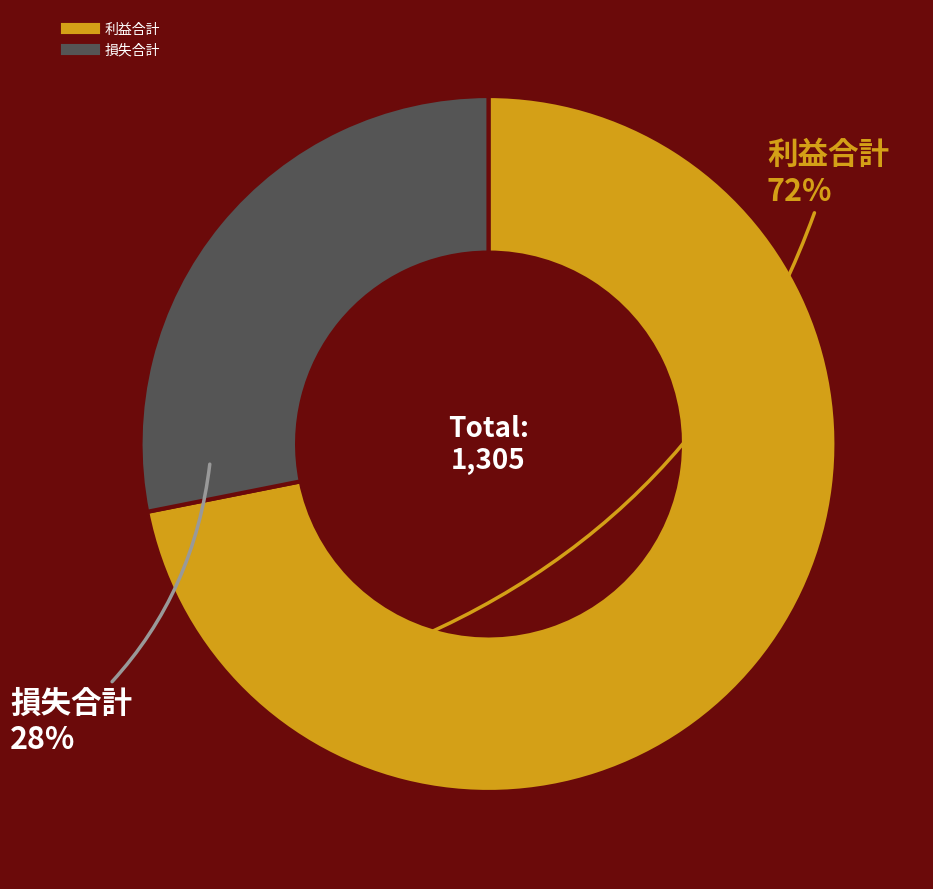

What is the largest slice in the pie chart?

利益合計